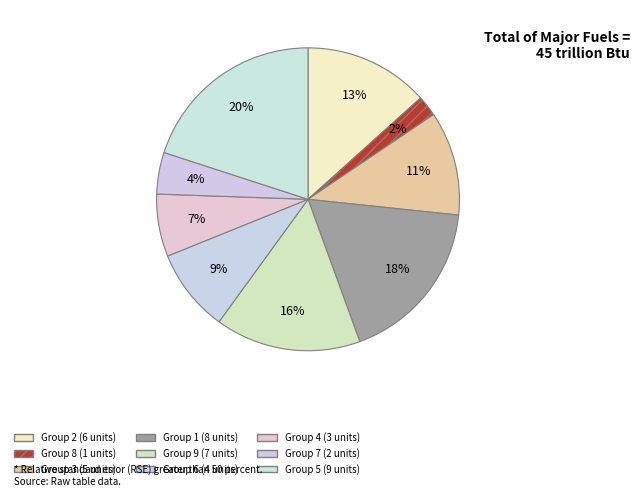

How many slices are in this pie chart?

9